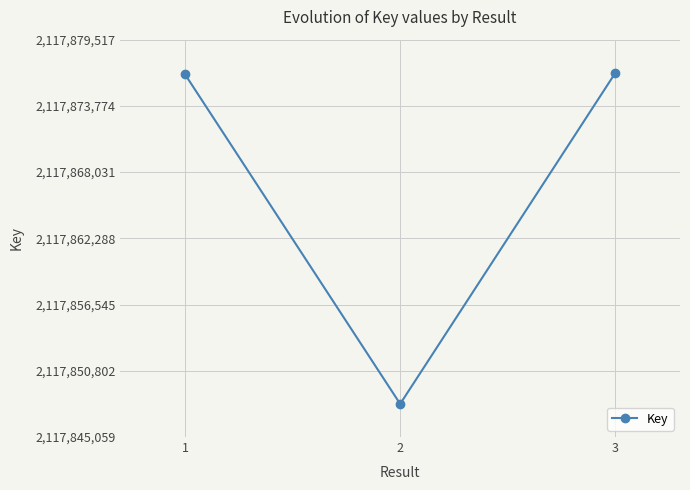

What is the change in value from 2 to 3?

+28715